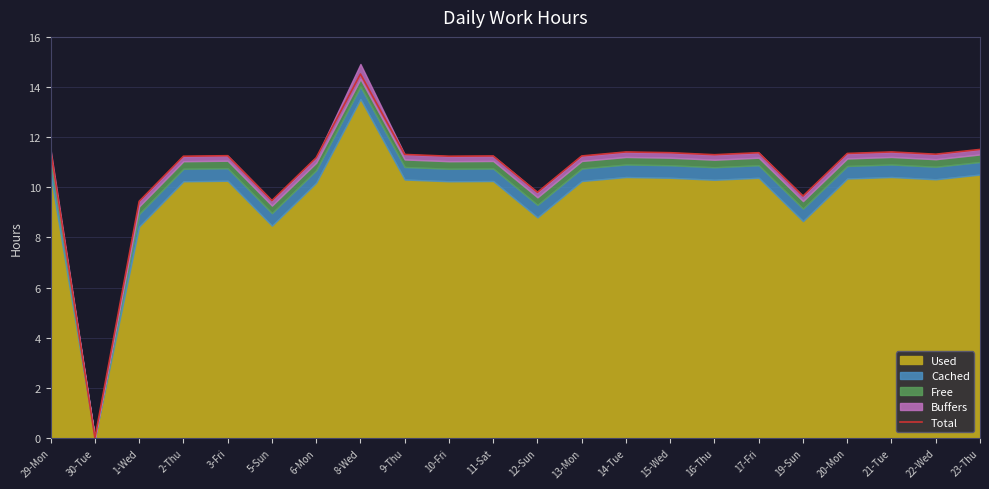

What value does the data have at 22-Wed?

11.3